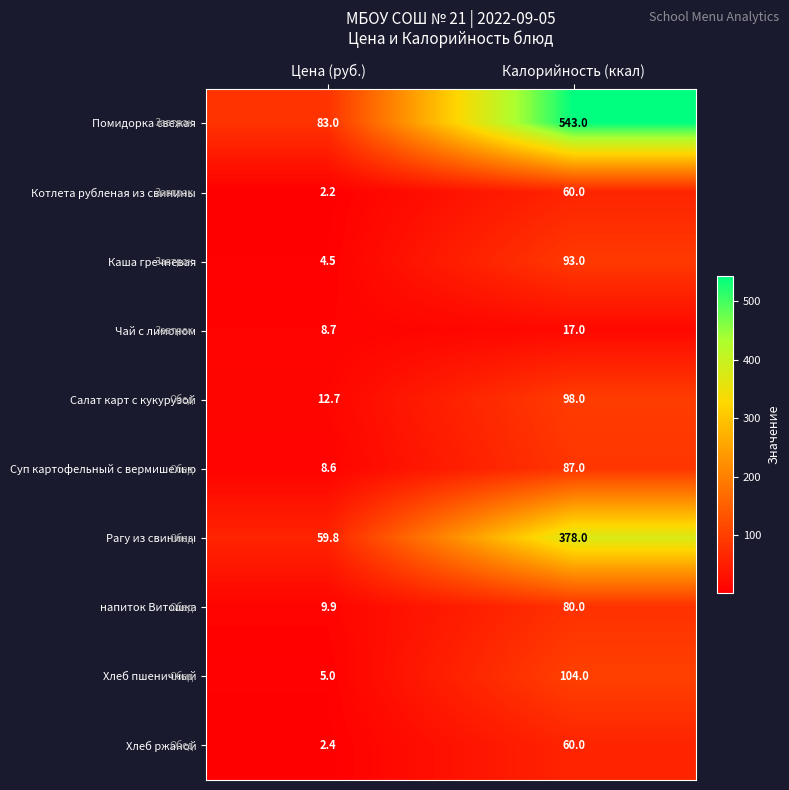

What is the maximum value shown in the chart?

543.0